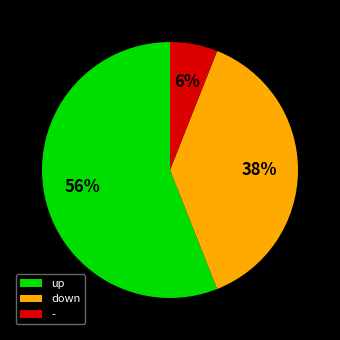

To the nearest percent, what is the combined percentage of - and up?

62%